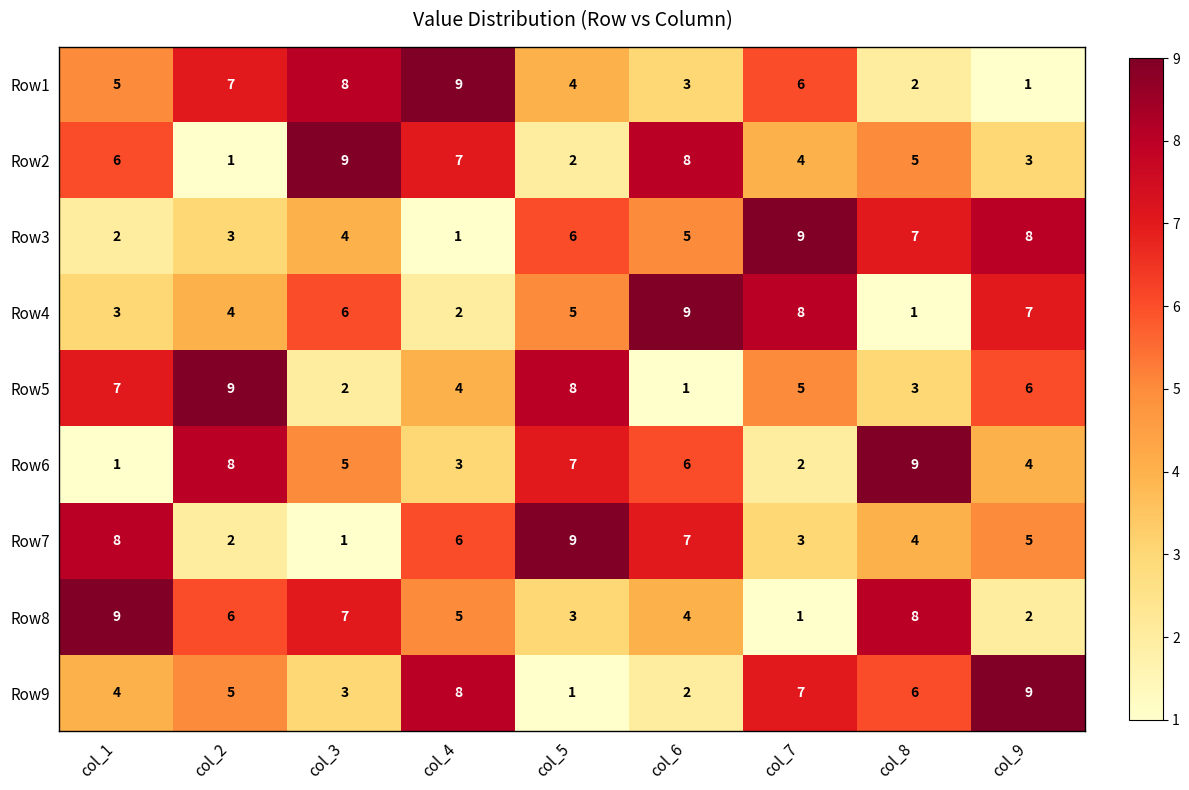

At which label does Row3 reach its peak?

col_7